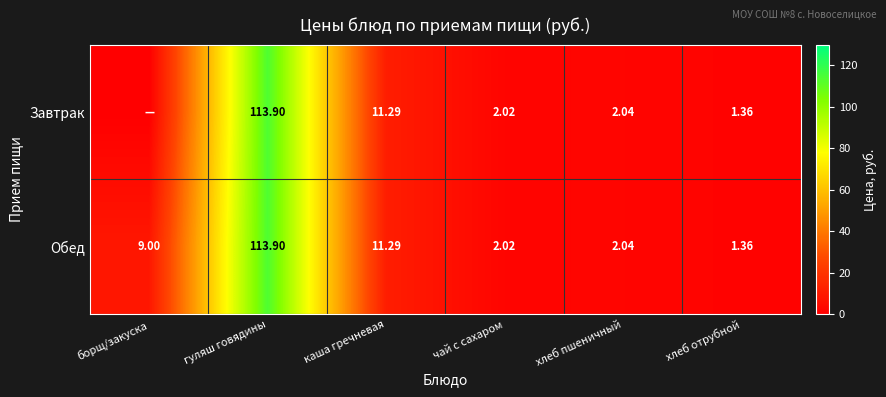

Is the value of Завтрак at чай с сахаром greater than the value of Обед at хлеб отрубной?

Yes